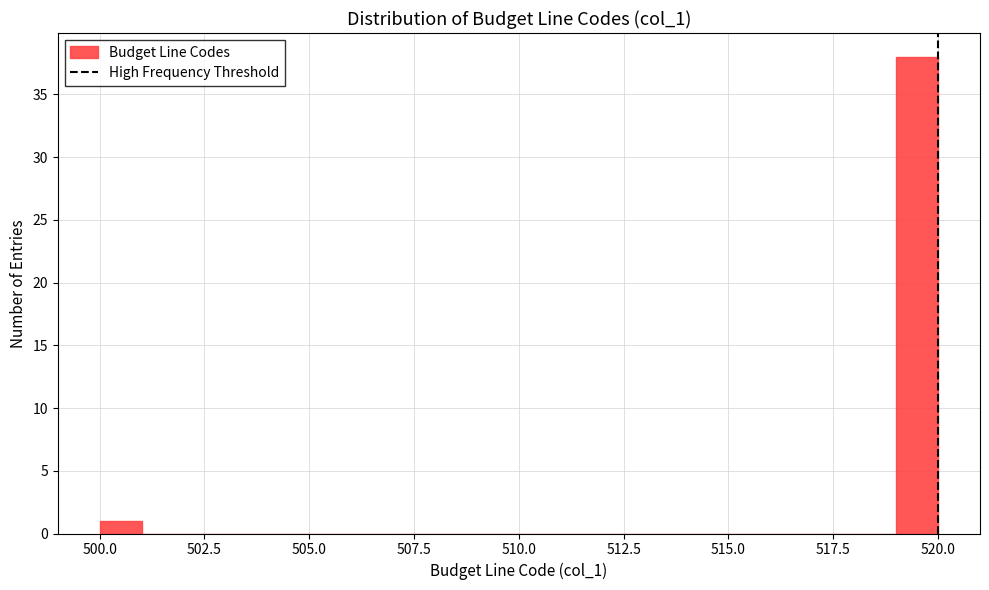

Around what value on the x-axis is the tallest bar? Give the approximate position of its centre, as read against the axis.

519.5